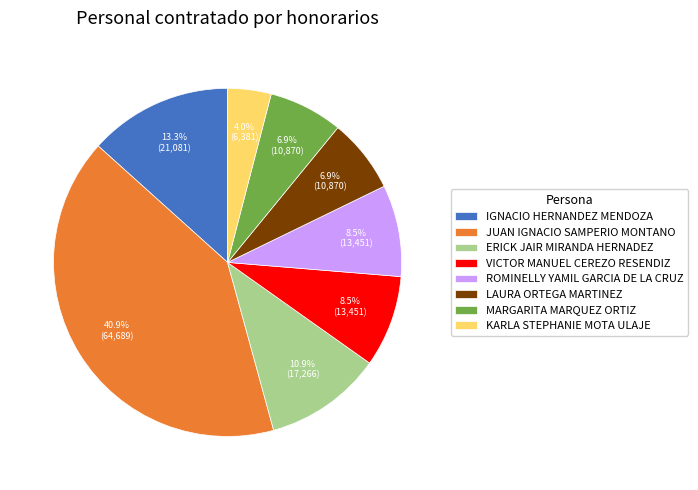

True or false: IGNACIO HERNANDEZ MENDOZA accounts for 13% of the total.

True